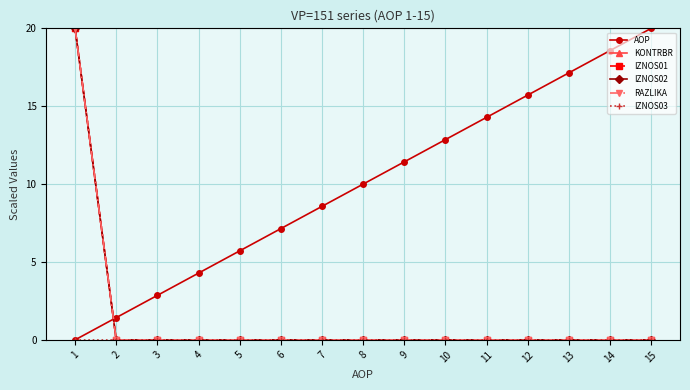

Reading left to right, what are all the values shown in this chart?

AOP: 0.0	1.4	2.9	4.3	5.7	7.1	8.6	10.0	11.4	12.9	14.3	15.7	17.1	18.6	20.0
KONTRBR: 20.0	0.0	0.0	0.0	0.0	0.0	0.0	0.0	0.0	0.0	0.0	0.0	0.0	0.0	0.0
IZNOS01: 20.0	0.0	0.0	0.0	0.0	0.0	0.0	0.0	0.0	0.0	0.0	0.0	0.0	0.0	0.0
IZNOS02: 20.0	0.0	0.0	0.0	0.0	0.0	0.0	0.0	0.0	0.0	0.0	0.0	0.0	0.0	0.0
RAZLIKA: 20.0	0.0	0.0	0.0	0.0	0.0	0.0	0.0	0.0	0.0	0.0	0.0	0.0	0.0	0.0
IZNOS03: 0.0	0.0	0.0	0.0	0.0	0.0	0.0	0.0	0.0	0.0	0.0	0.0	0.0	0.0	0.0